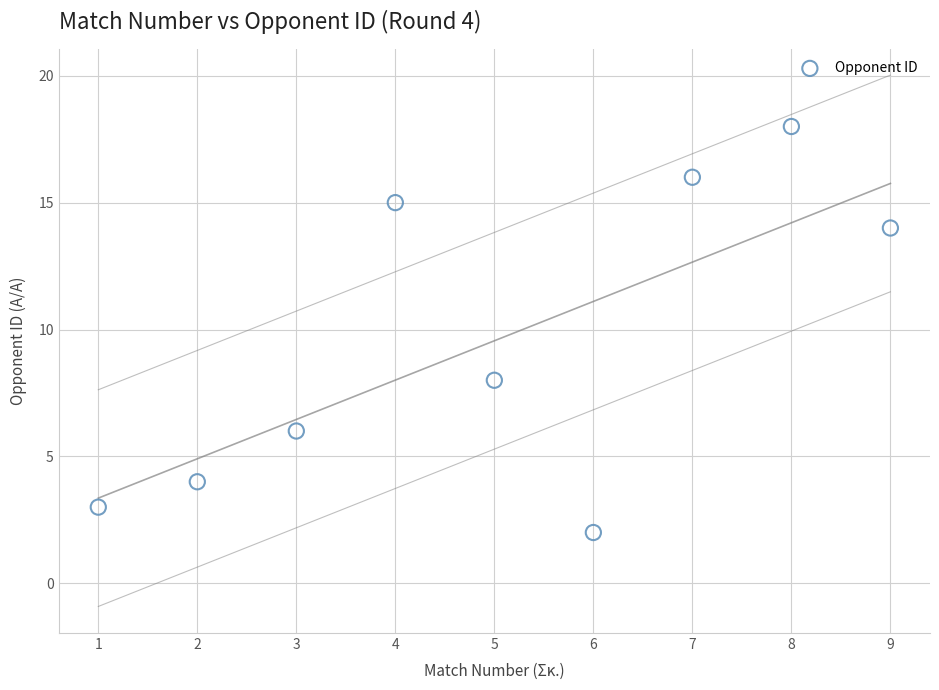

What Y value in the scatter plot is closest to 10?

8